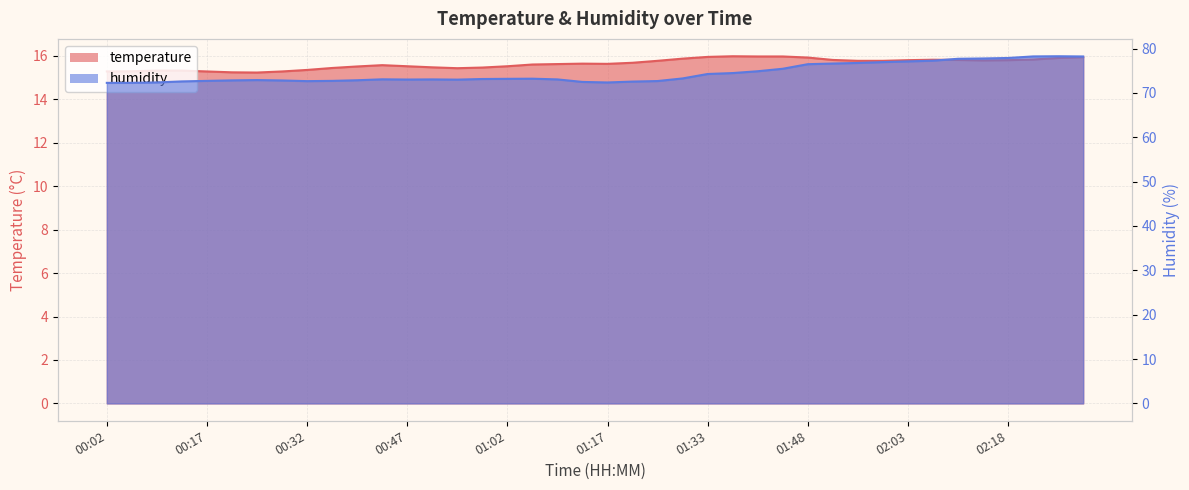

What is the label of the 14th point from the right?

01:41